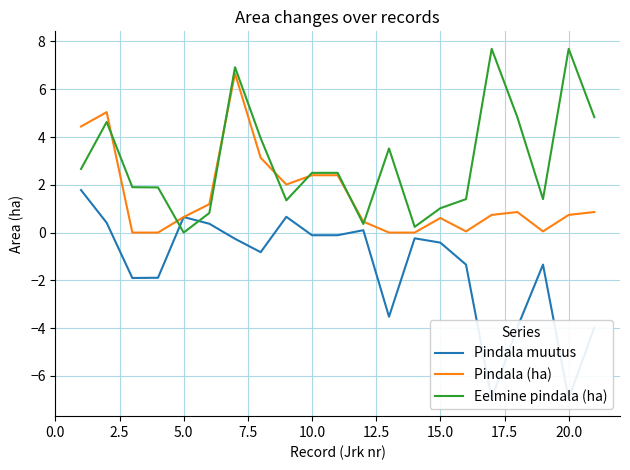

Is it true that Pindala (ha) equals 0.6 at 15.0?

True